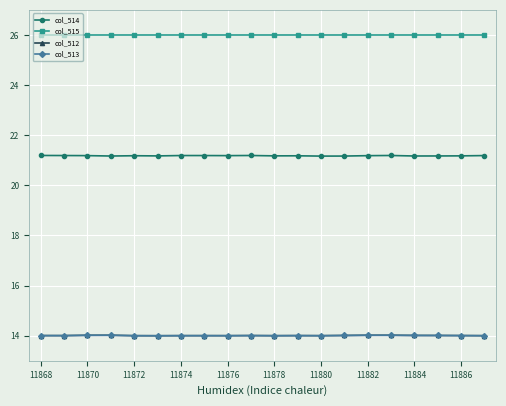

What is the average value of the col_513 series?

14.0